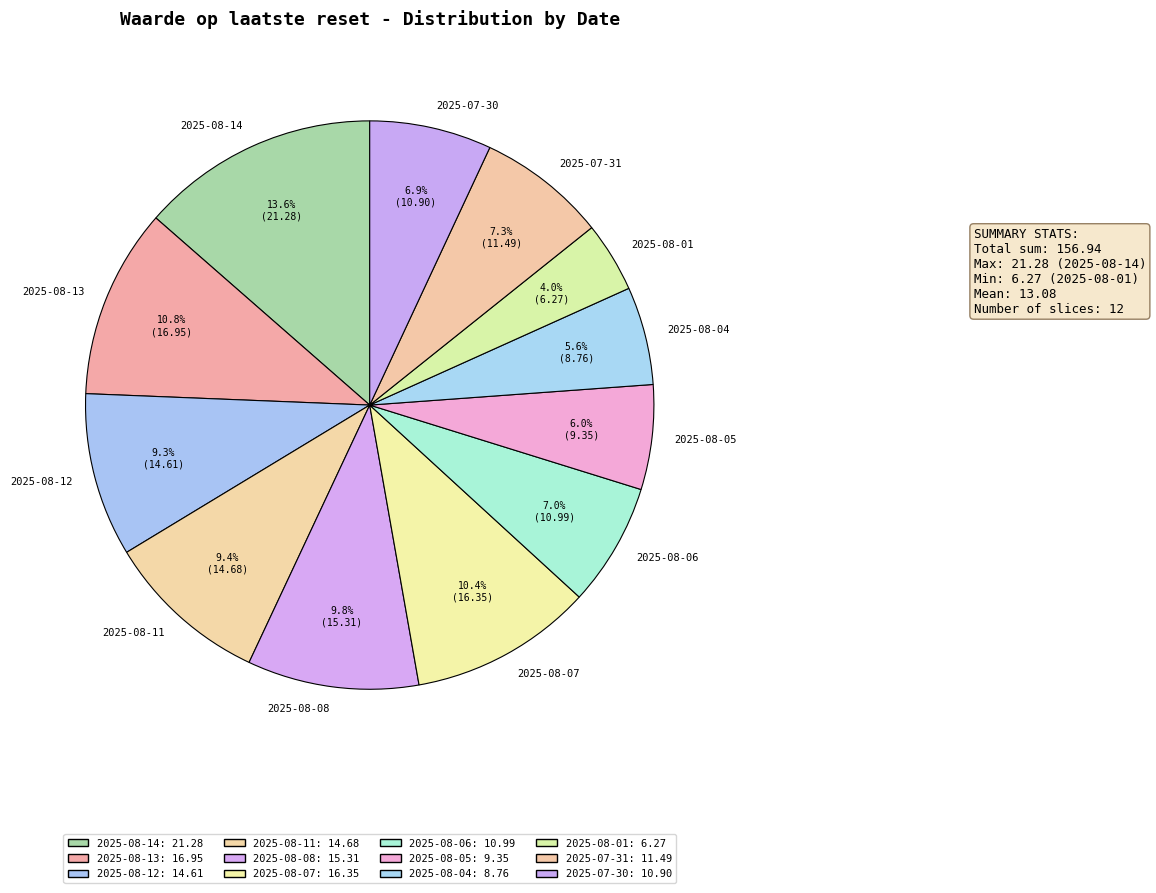

Is it true that 2025-08-05 is 6% of the pie?

True